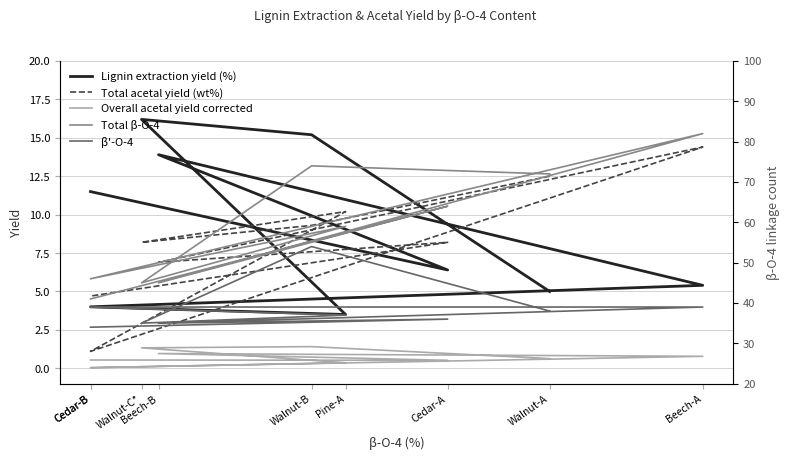

How many lines are shown in the chart?

5